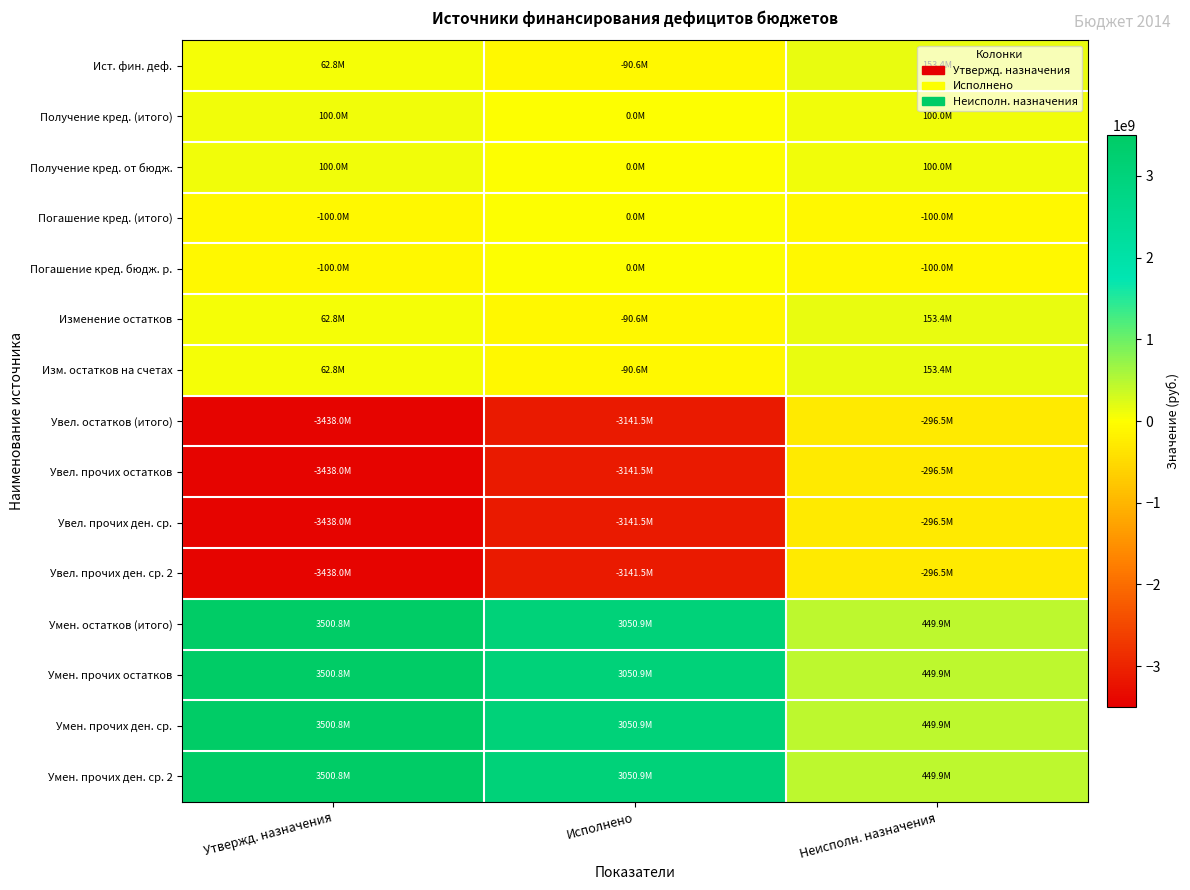

At Исполнено, list the series in order from smallest to largest.

Увел. остатков (итого), Увел. прочих остатков, Увел. прочих ден. ср., Увел. прочих ден. ср. 2, Ист. фин. деф., Изменение остатков, Изм. остатков на счетах, Получение кред. (итого), Получение кред. от бюдж., Погашение кред. (итого), Погашение кред. бюдж. р., Умен. остатков (итого), Умен. прочих остатков, Умен. прочих ден. ср., Умен. прочих ден. ср. 2